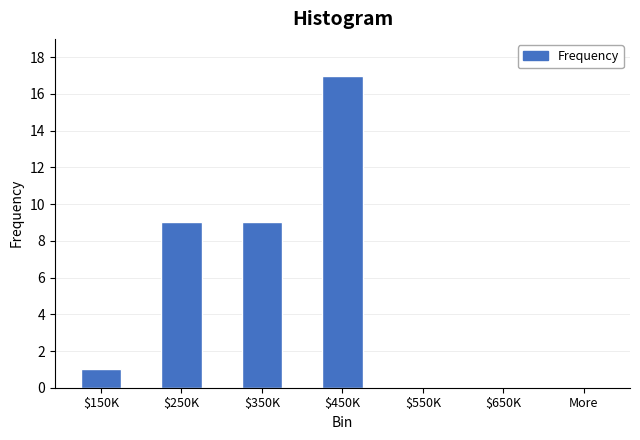

What is the maximum value shown in the chart?

17